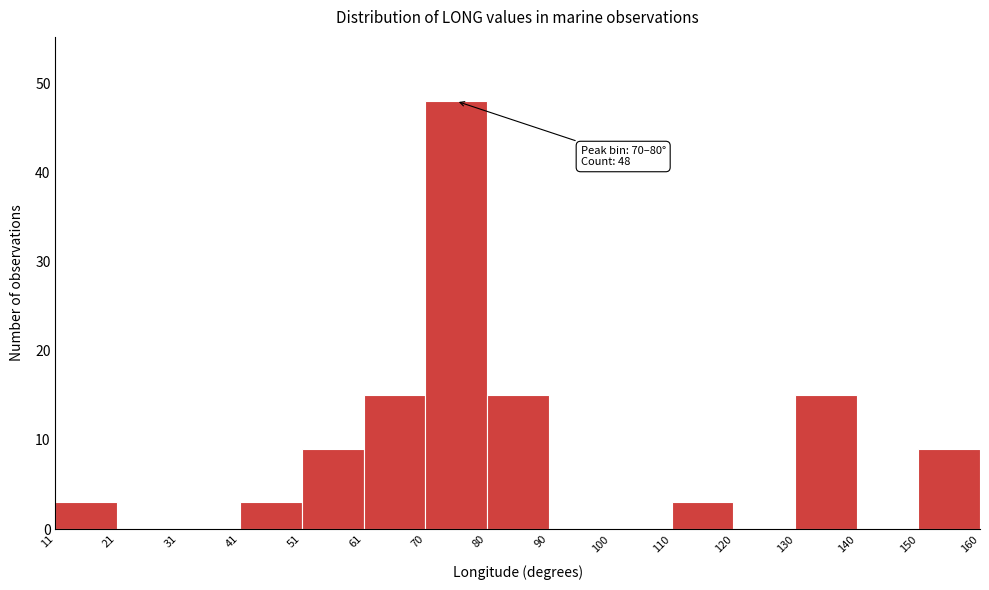

Which range on the x-axis has the tallest bar?

70 to 80